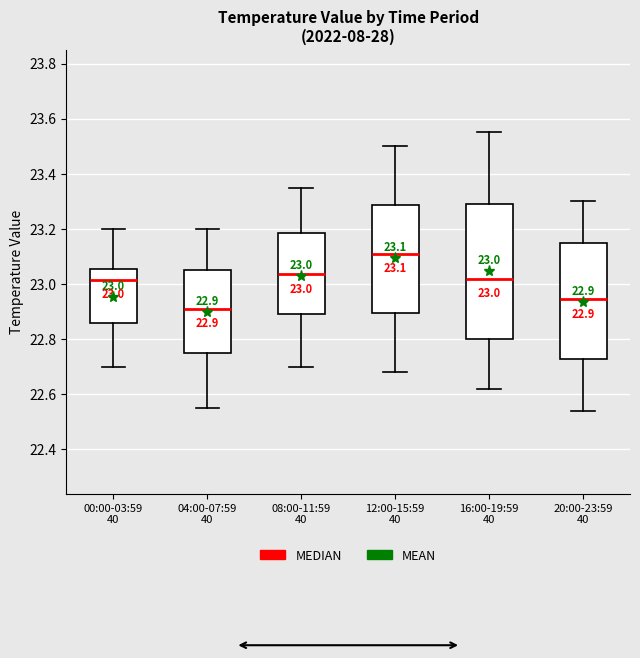

Which box has the lowest median line?

04:00-07:59 40